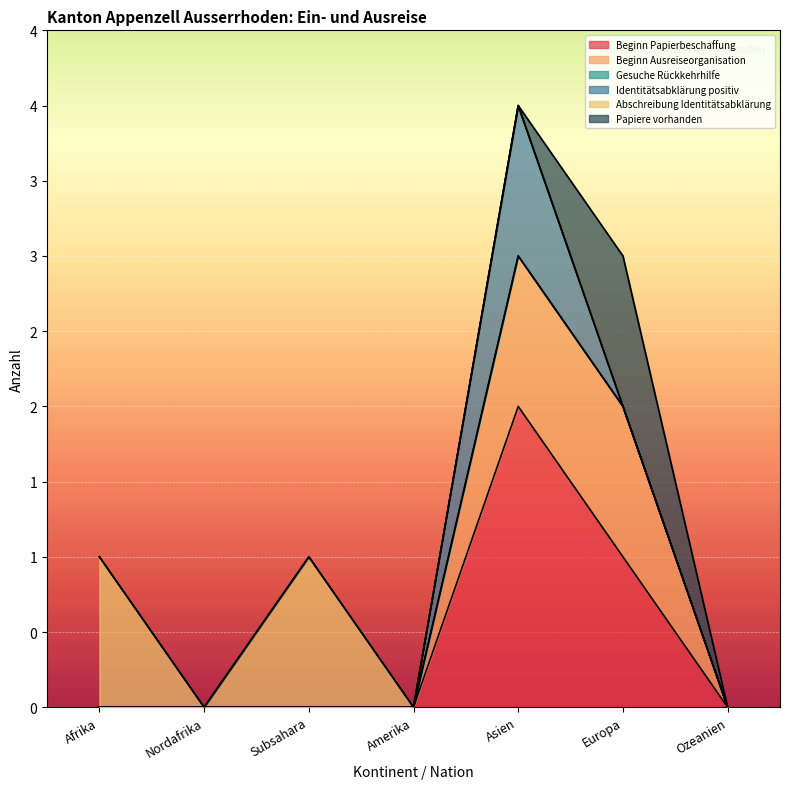

The value of Identitätsabklärung positiv at Europa is 0. True or false?

False